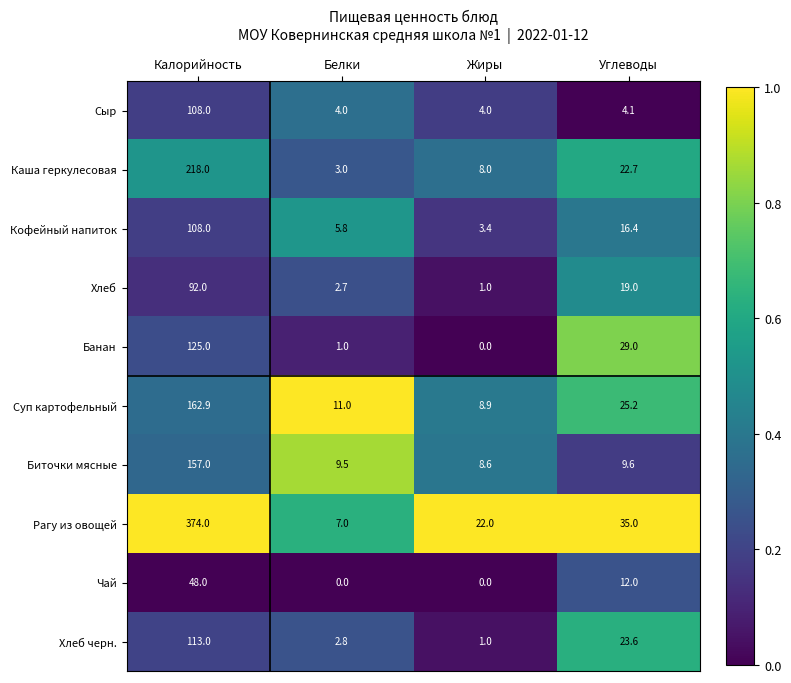

At which label does Каша геркулесовая first exceed 22?

Калорийность